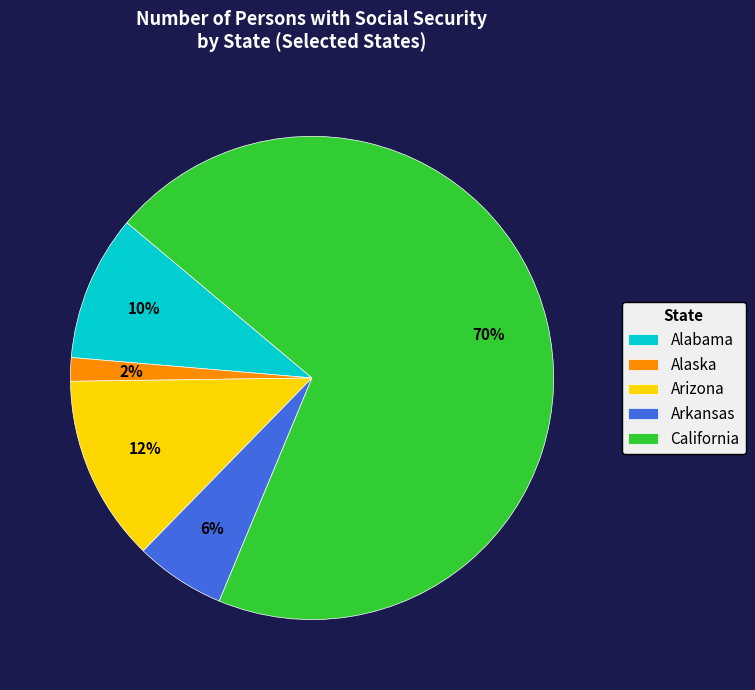

Which has a higher value, Arkansas or Alaska?

Arkansas